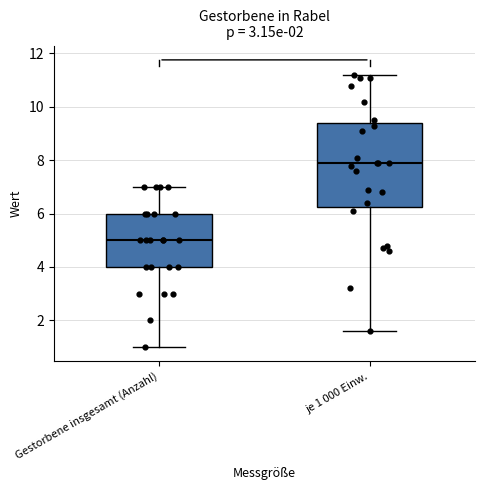

Which box's median line is the lowest?

Gestorbene insgesamt (Anzahl)